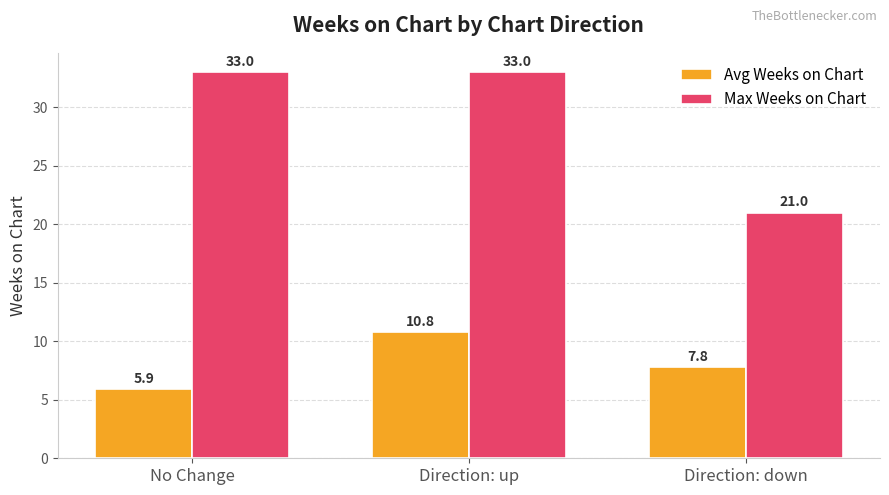

What is the spread (max minus min) of values at Direction: up?

22.2